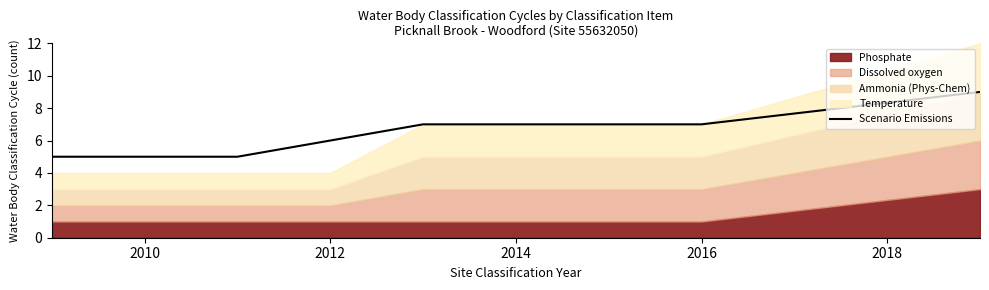

True or false: the data has more than 1 interior local peaks.

False